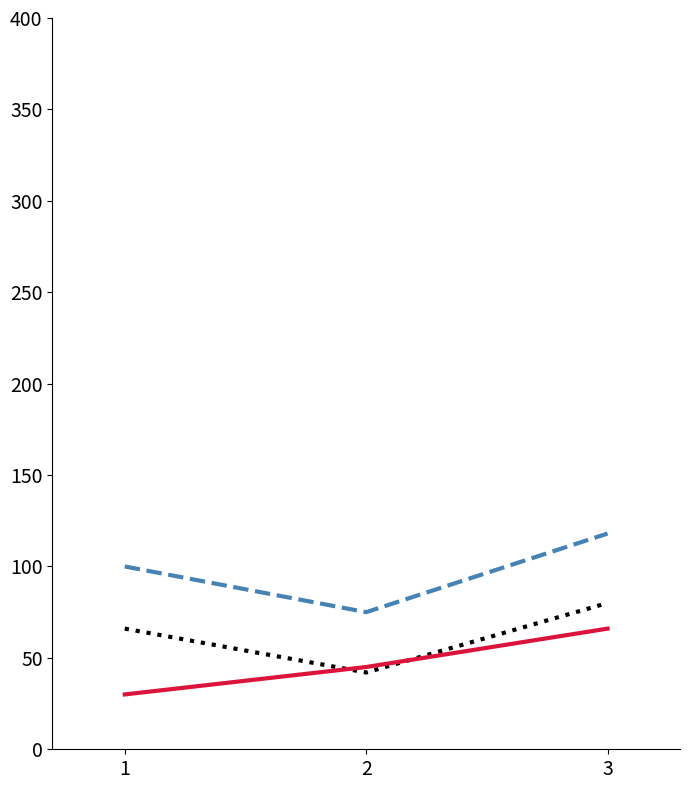

What is the spread (max minus min) of values at 1?

70